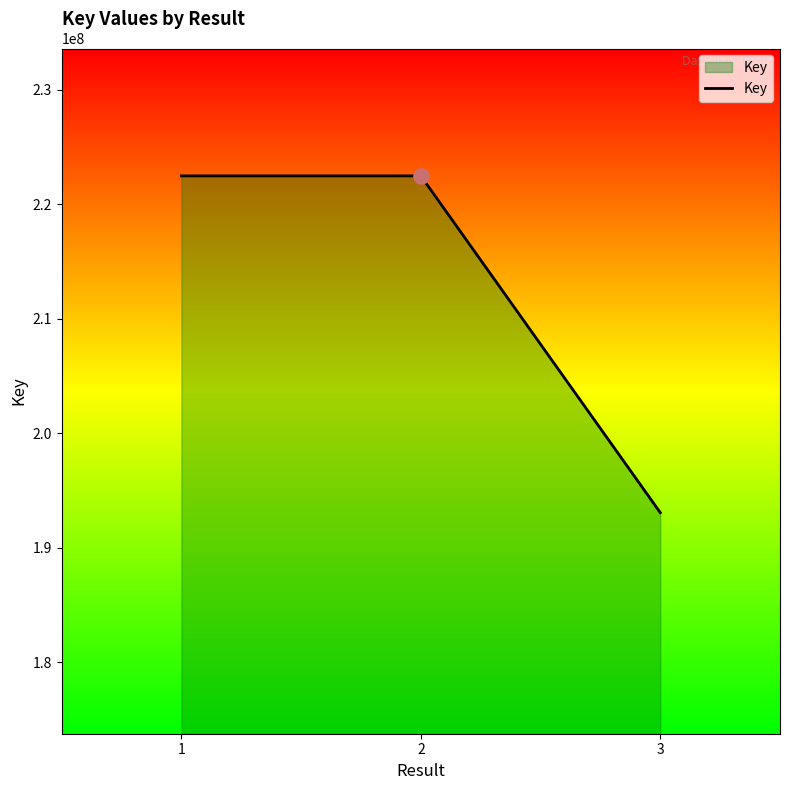

What is the ratio of the value at 2 to the value at 1?

1.0